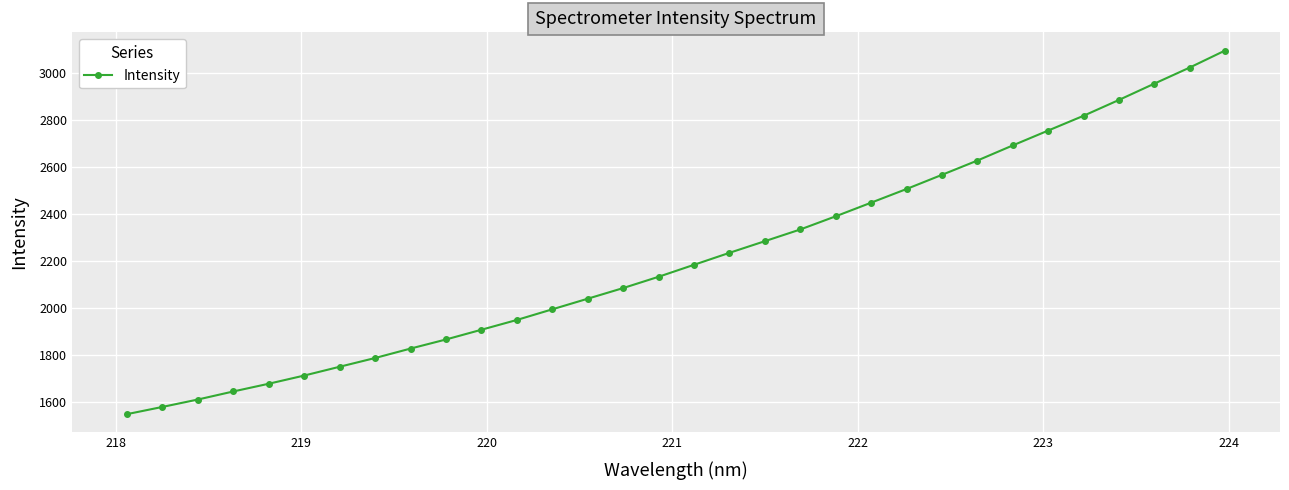

What is the sum of all values?

70927.8